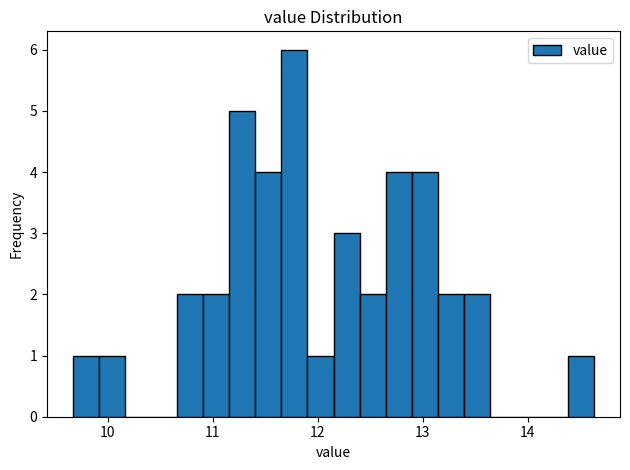

Read against the x-axis, roughly where is the centre of the tallest bar?

11.8